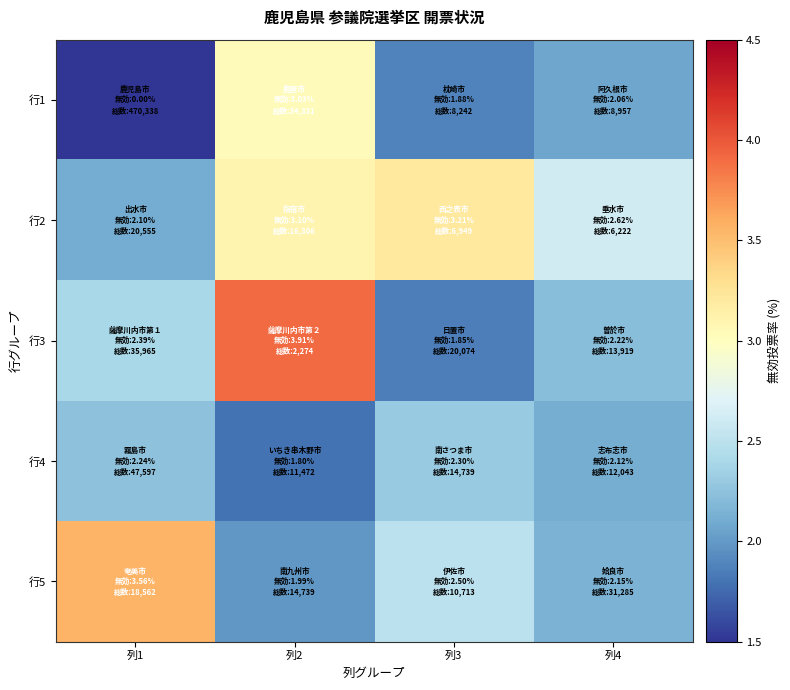

At how many categories does at least one series exceed 3?

3